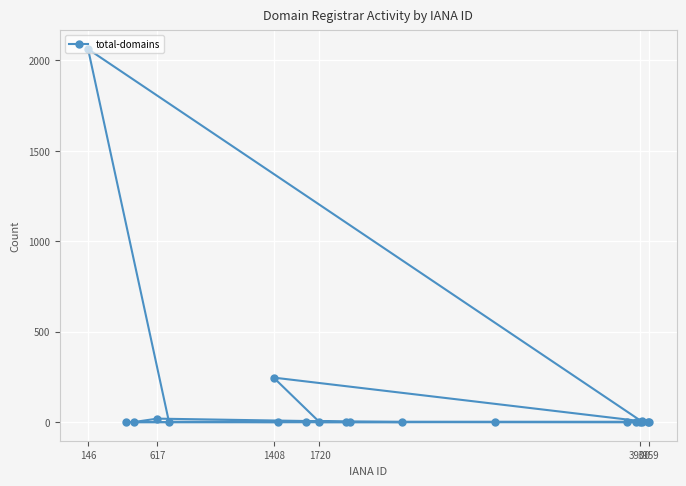

What is the difference between the second highest and minimum values?

246